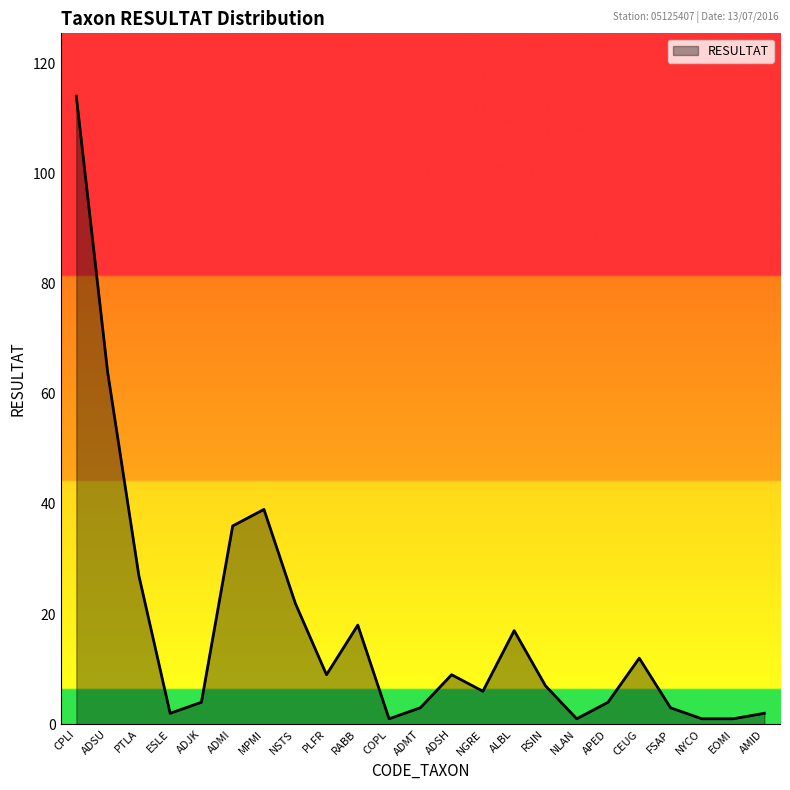

Where does the data first go above 7?

CPLI